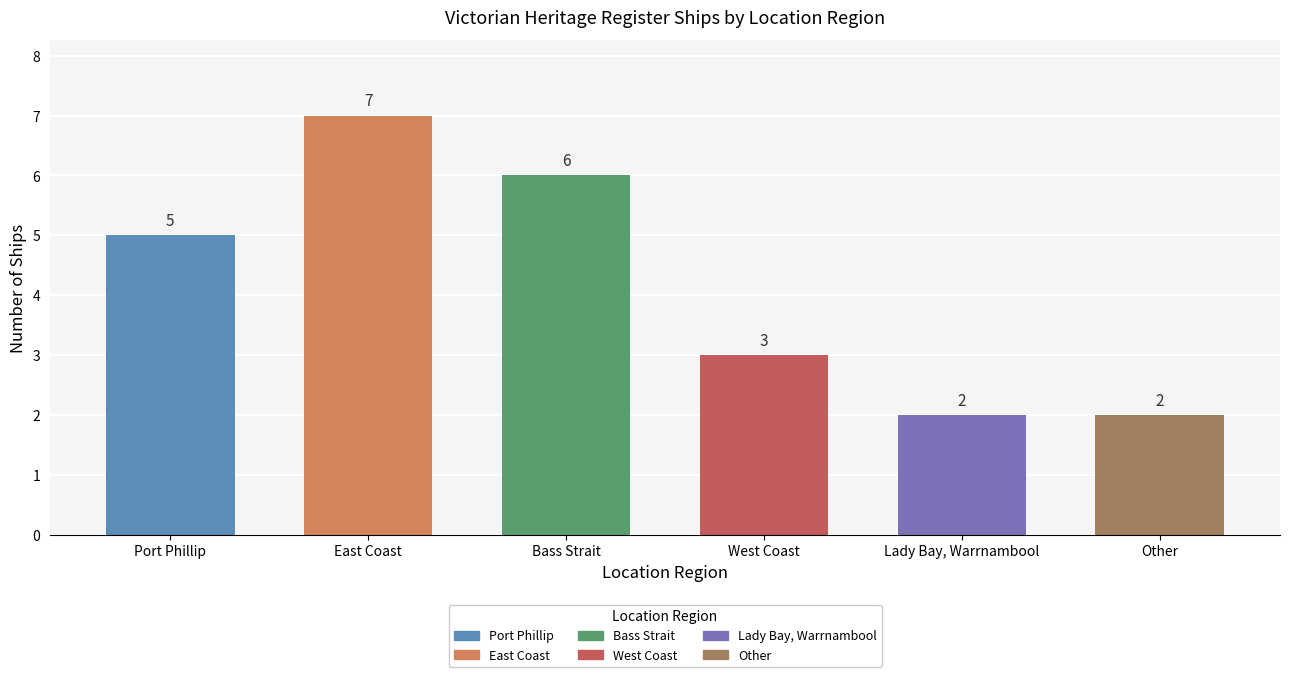

What position from the left is Port Phillip?

1